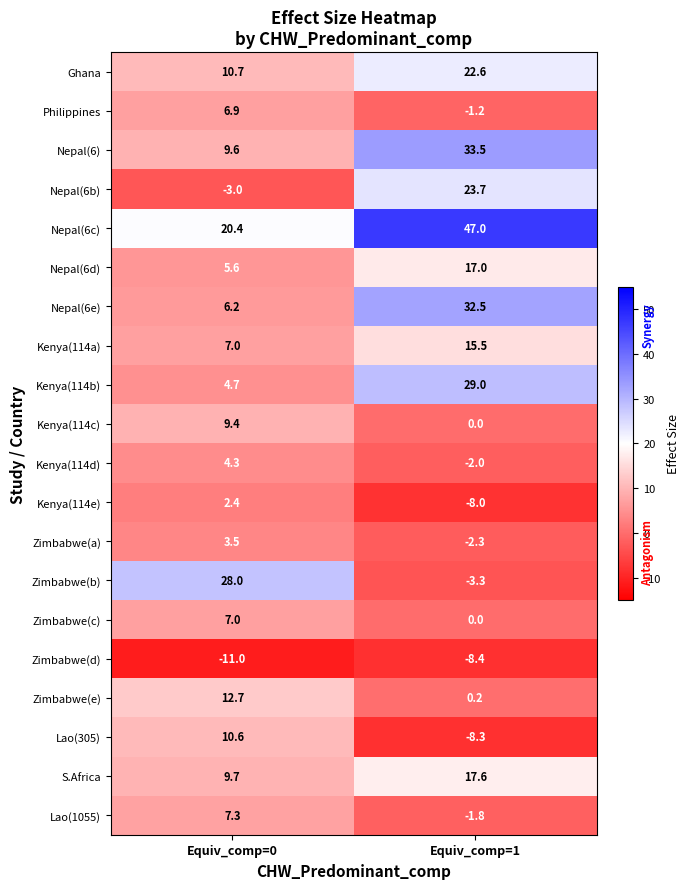

Is it true that Kenya(114d) equals -1.1 at Equiv_comp=1?

False